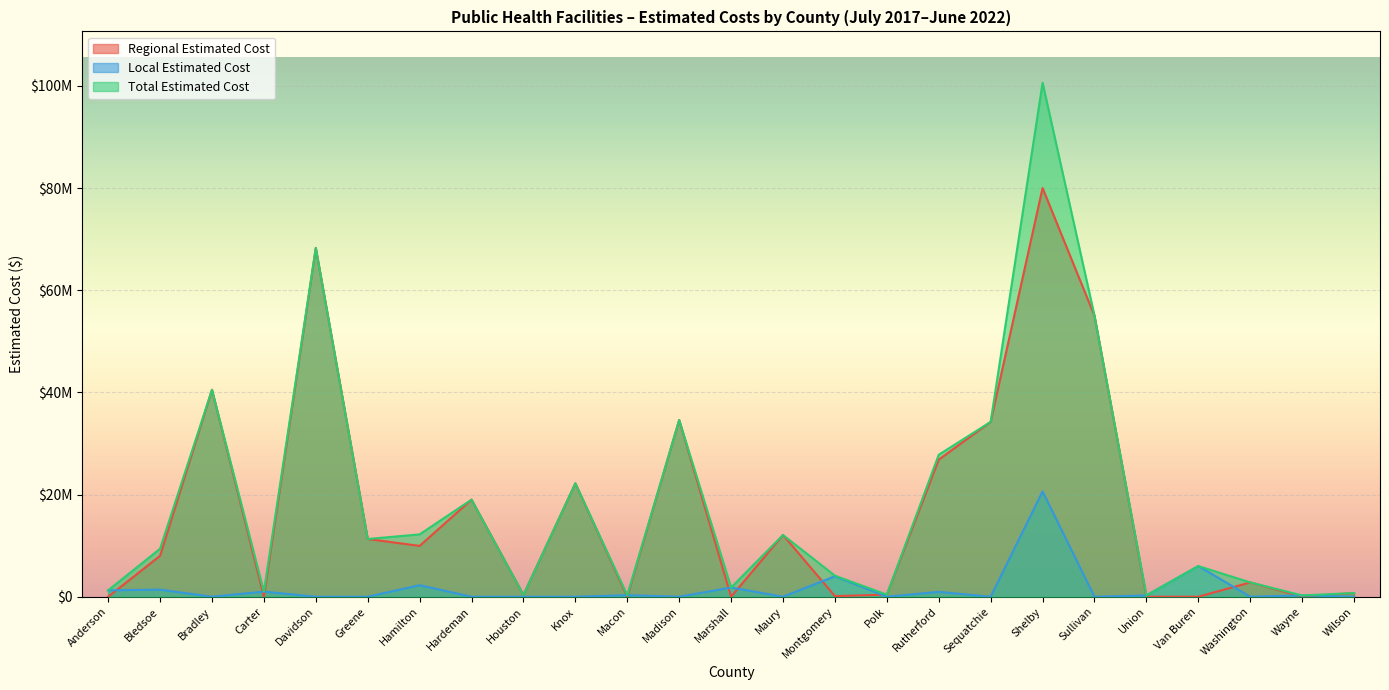

Which category has the lowest value in the Total Estimated Cost series?

Union